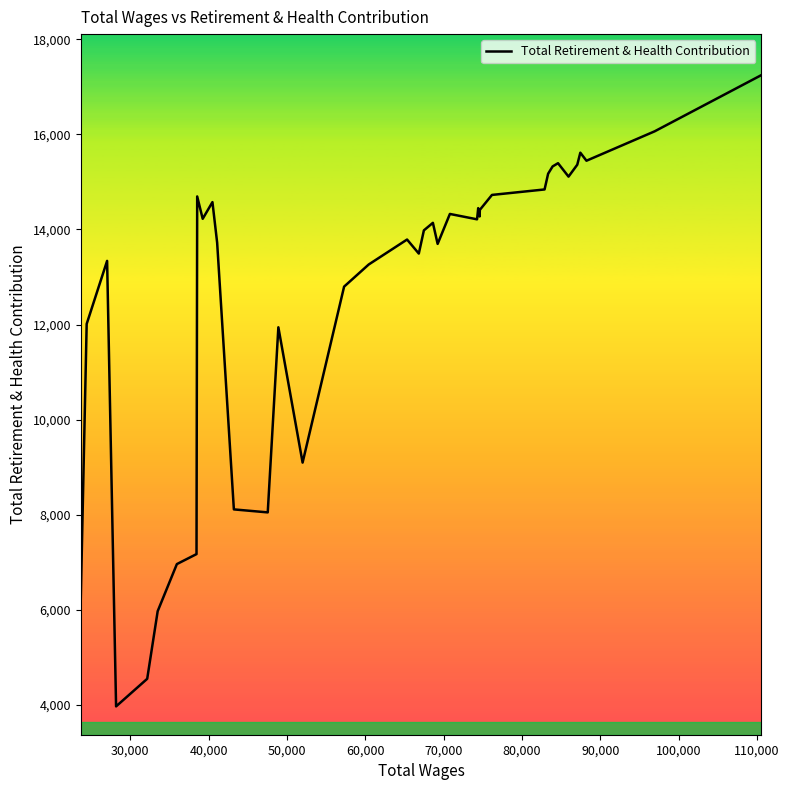

What is the minimum value shown in the chart?

3971